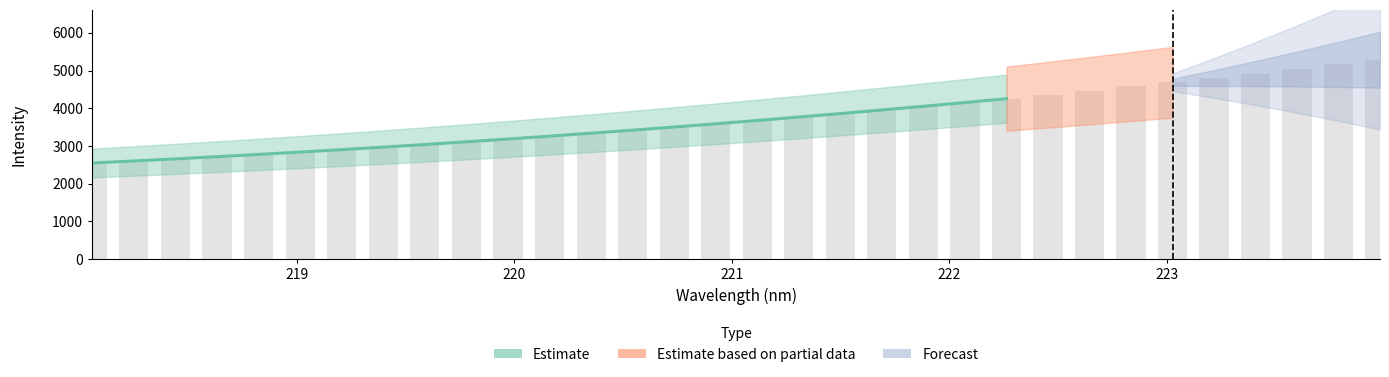

What is the difference between the second highest and minimum values?

2613.2